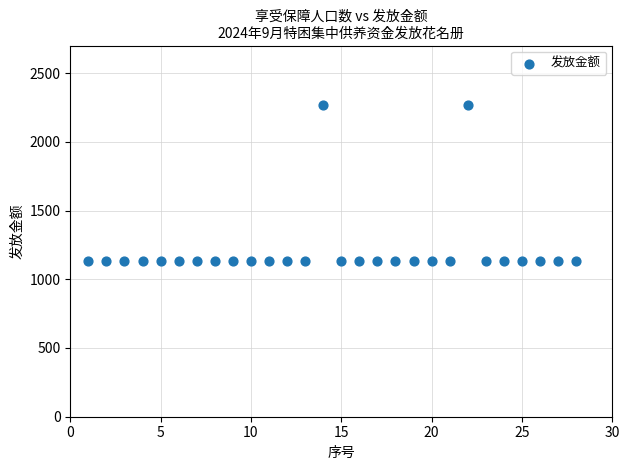

What is the range of Y values (max minus min)?

1134